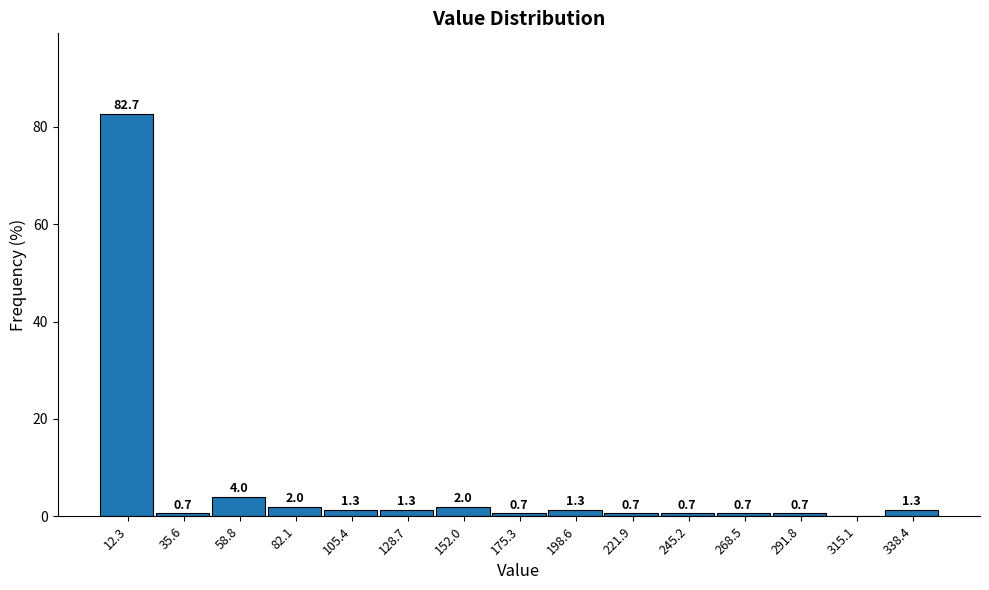

Over which range of the x-axis is the bar tallest?

0 to 25